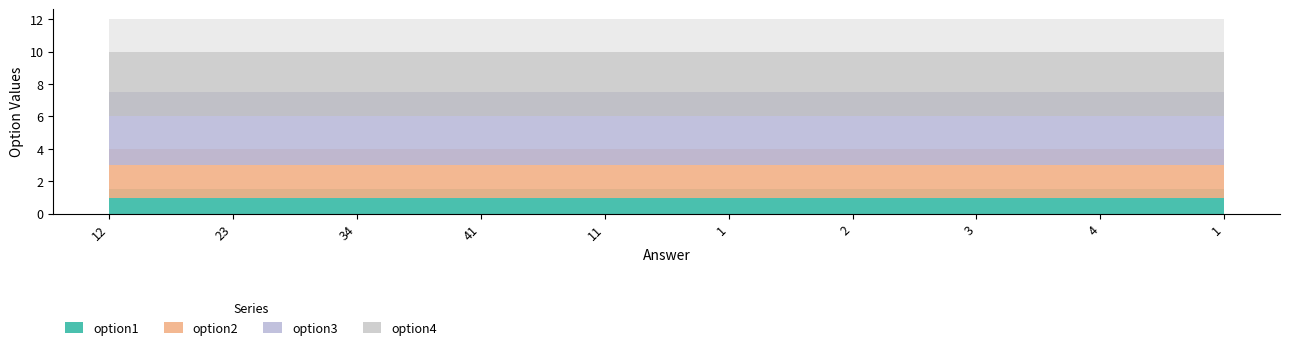

The value of option1 at 2 is 1. True or false?

True